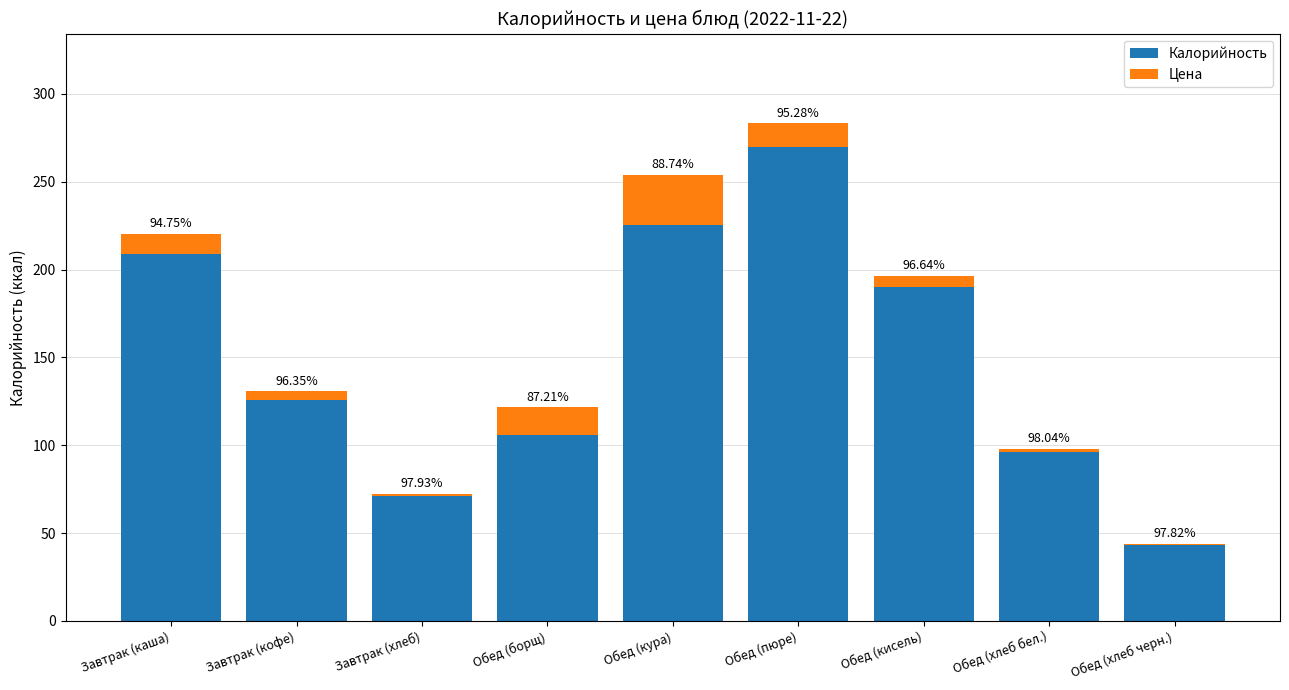

What are all the series names shown in the legend?

Калорийность, Цена